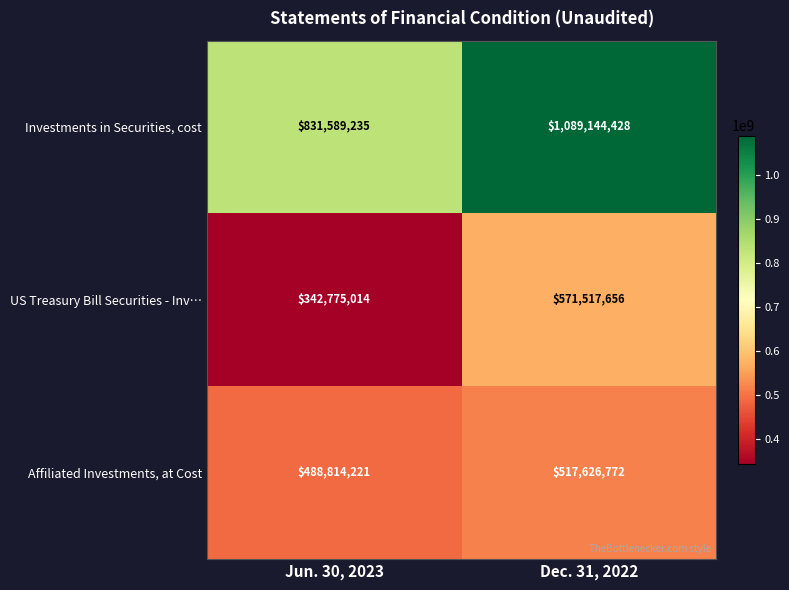

Which series has the widest spread of values?

Investments in Securities, cost